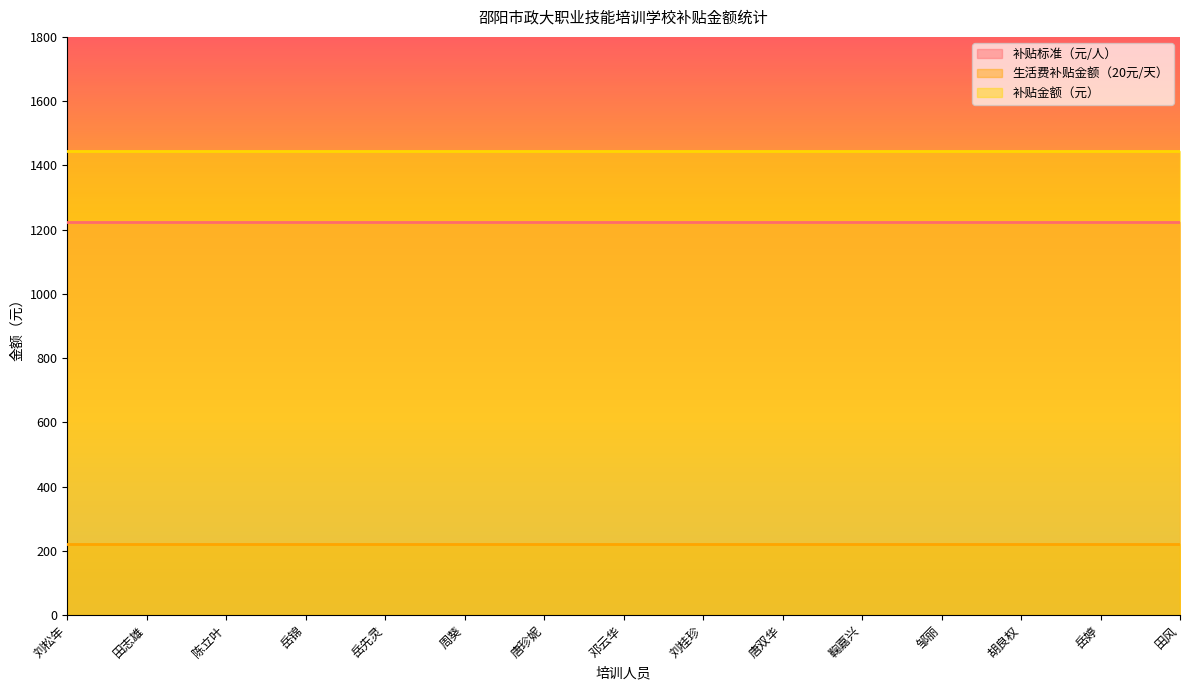

Is the value of 生活费补贴金额（20元/天） at 刘松年 greater than the value of 补贴标准（元/人） at 田志雄?

No